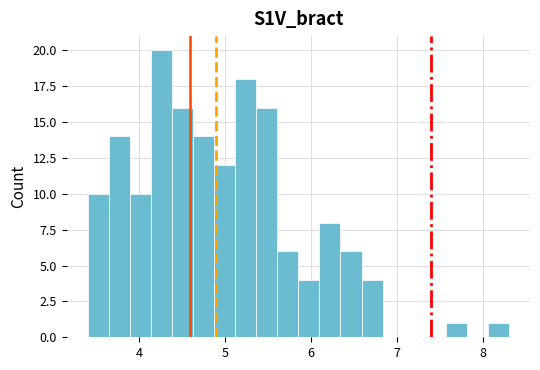

Read against the x-axis, roughly where is the centre of the tallest bar?

4.3